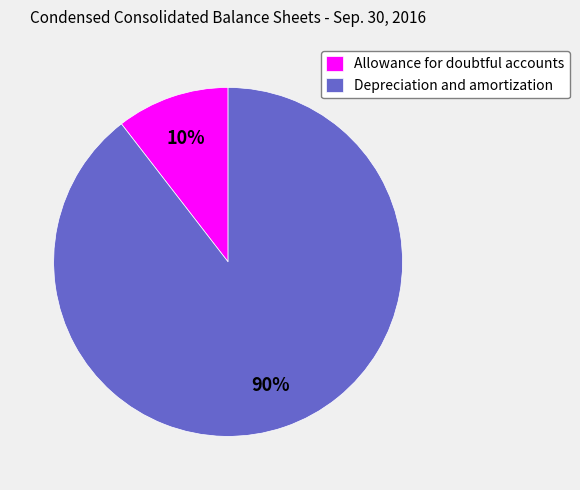

True or false: Allowance for doubtful accounts accounts for 2% of the total.

False